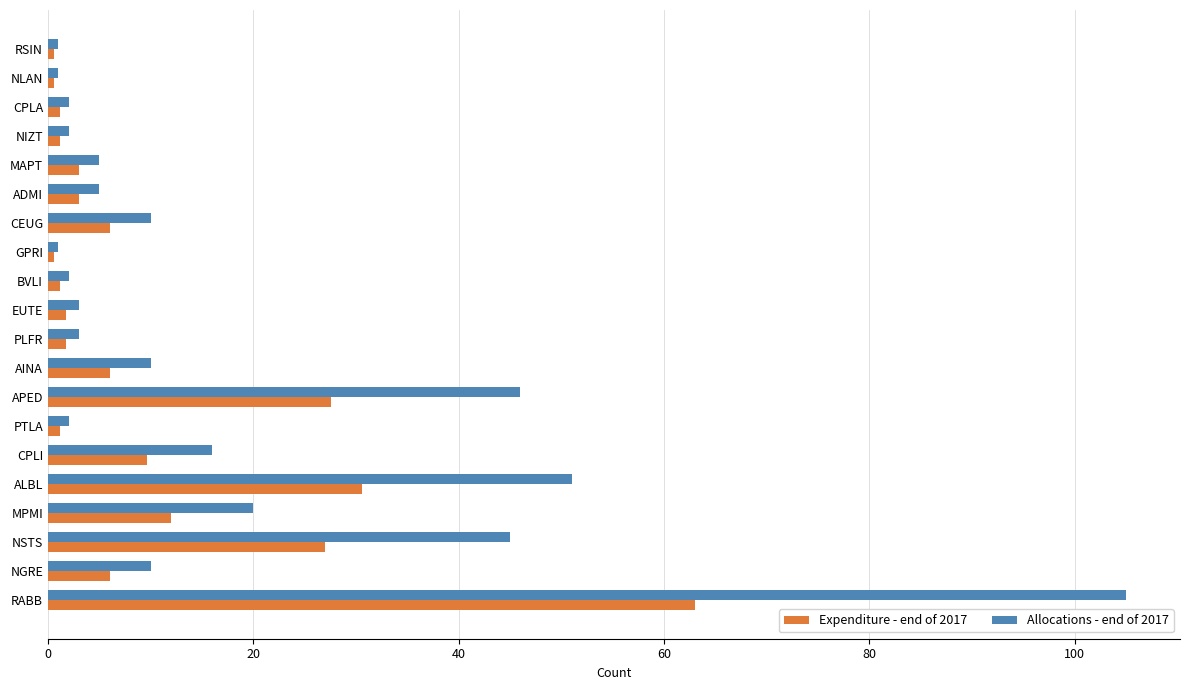

What is the difference between the maximum and minimum values in the Expenditure - end of 2017 series?

62.4